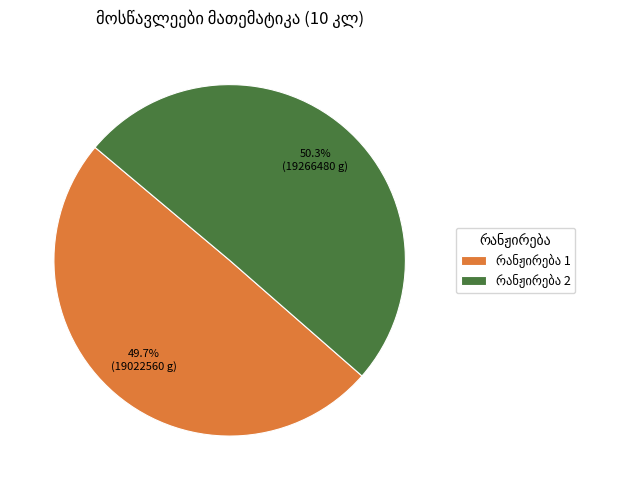

Does any single category account for the majority?

Yes